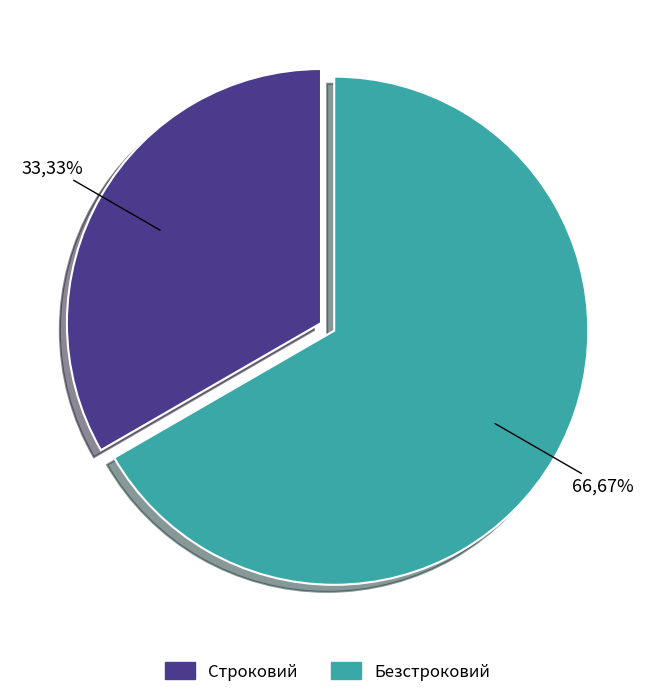

To the nearest percent, what is the average slice percentage?

50%